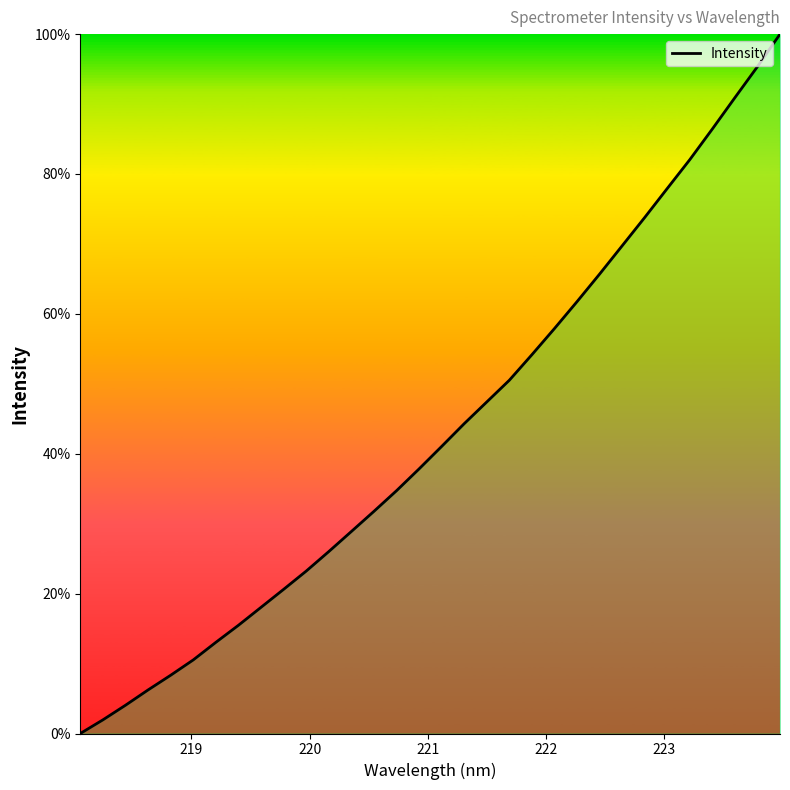

What is the difference between the maximum and minimum values?

100.0